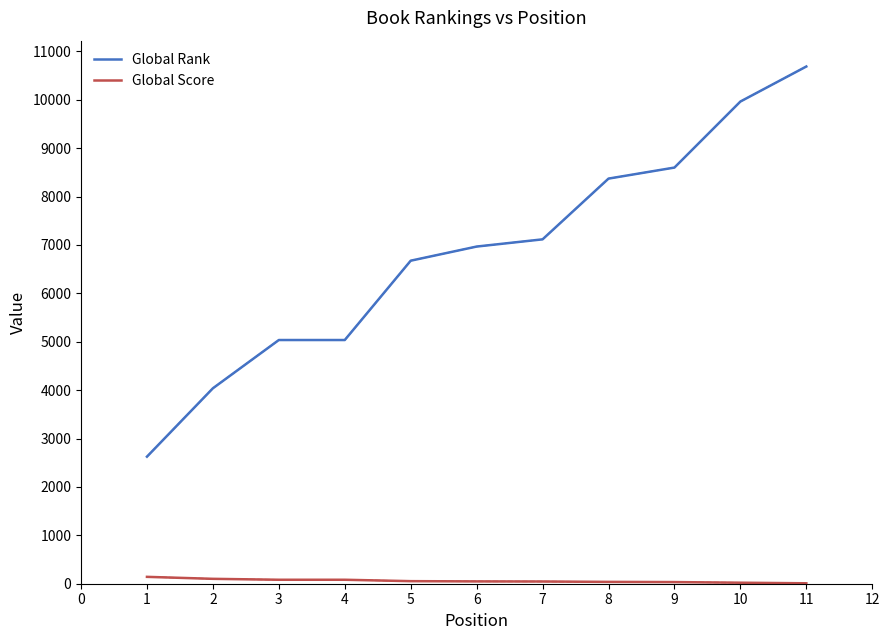

What is the highest value of the Global Score series?

142